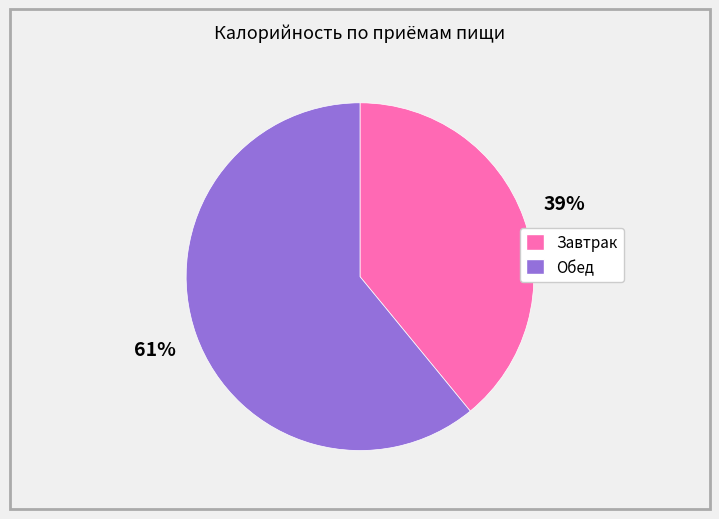

The Обед slice represents 61% of the pie. True or false?

True